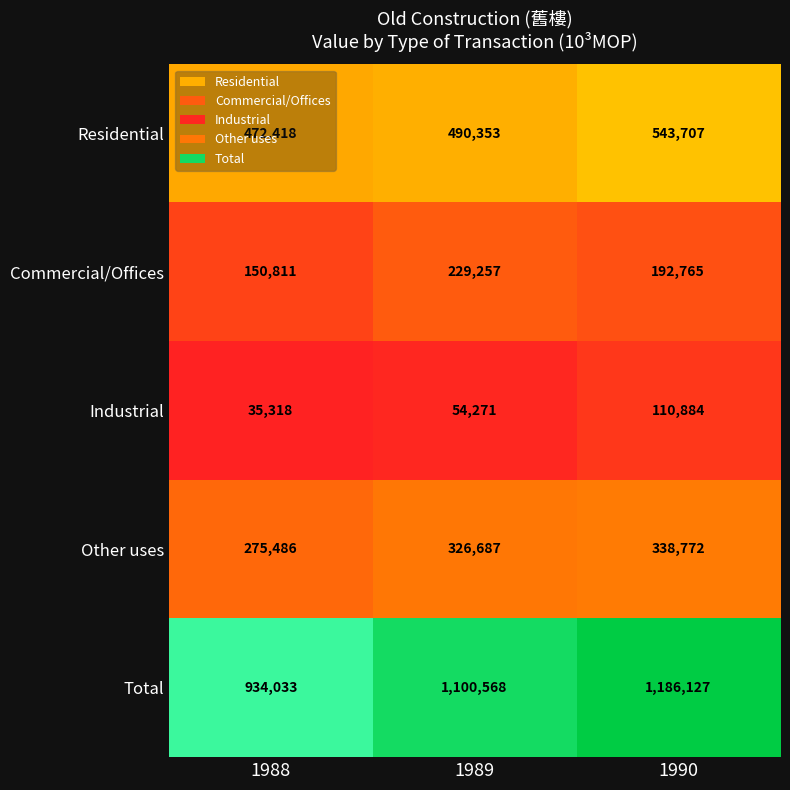

What is the approximate value of Industrial at 1990, to the nearest 100?

110900